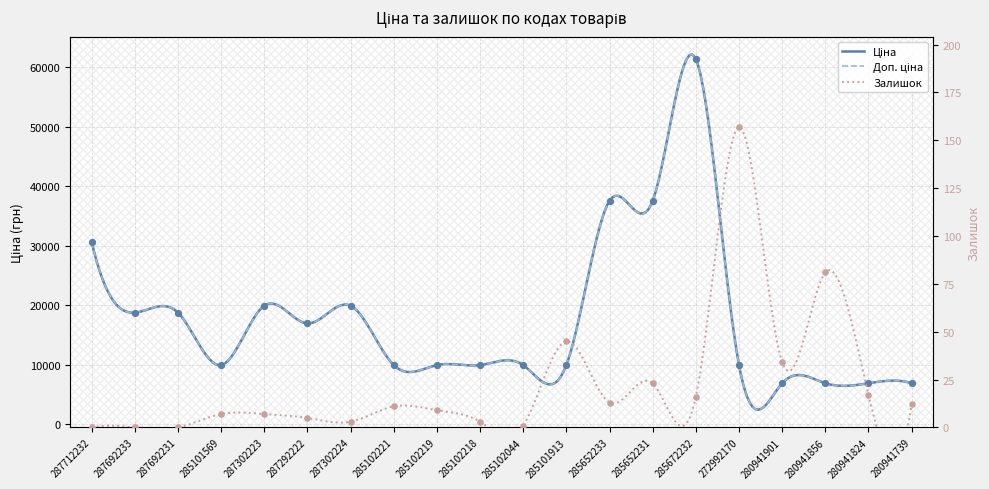

Is the value of Ціна at 280941824 greater than the value of Залишок at 285672232?

Yes